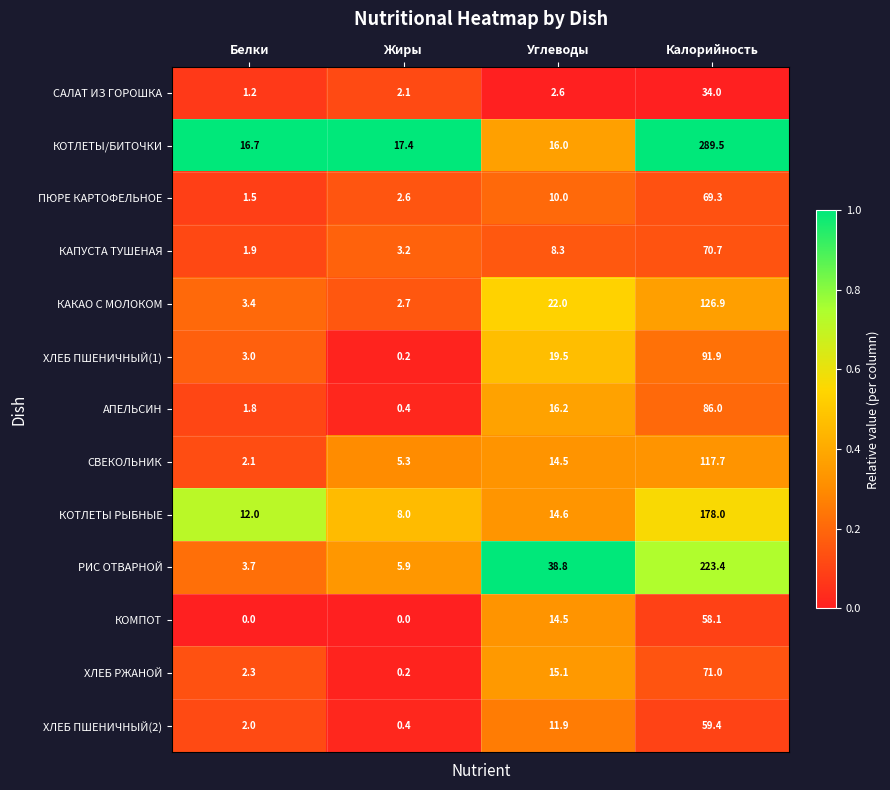

What is the highest value of the КАПУСТА ТУШЕНАЯ series?

70.7